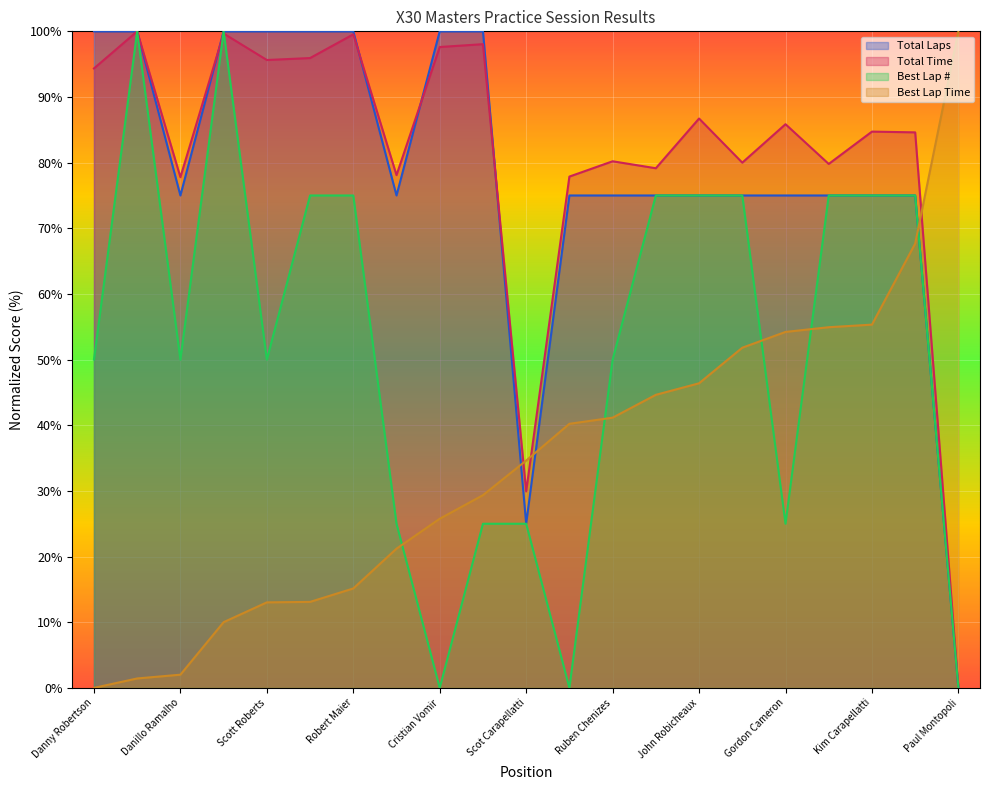

What position from the right is Paul Meise?

4